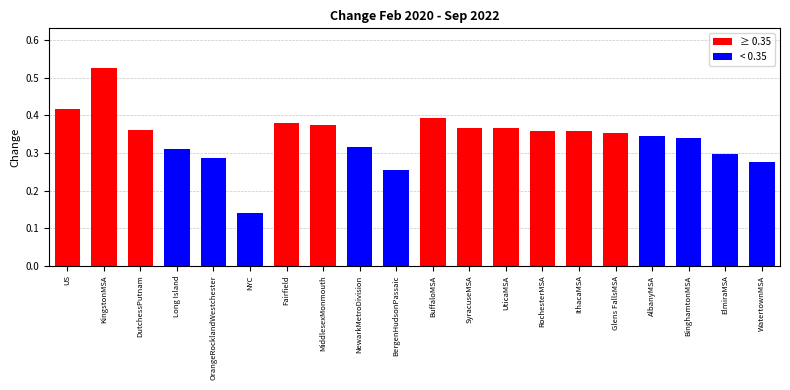

What is the sum of the values at IthacaMSA and RochesterMSA?

0.7